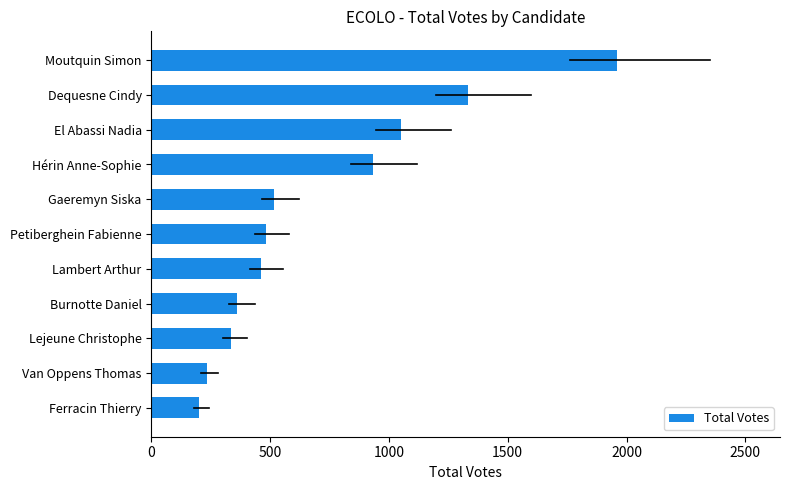

The value at Hérin Anne-Sophie is 932. True or false?

True